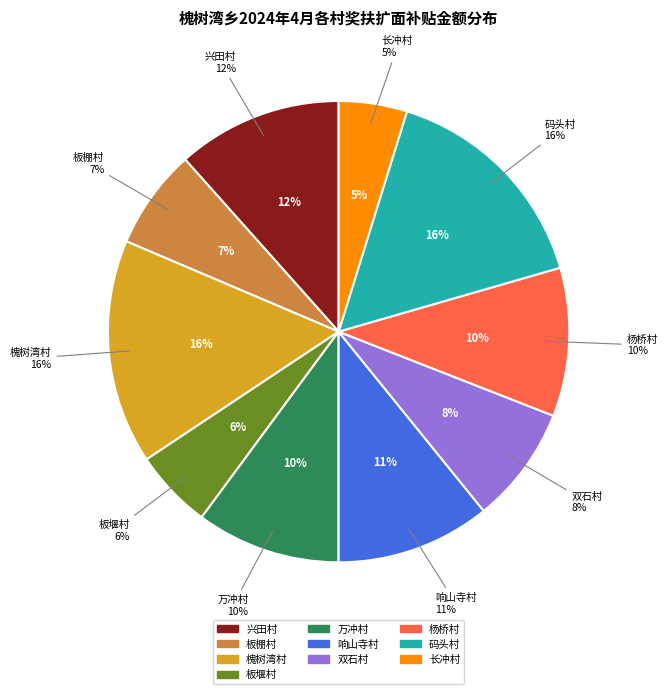

What percentage is NOT represented by 板棚村?

93.0%